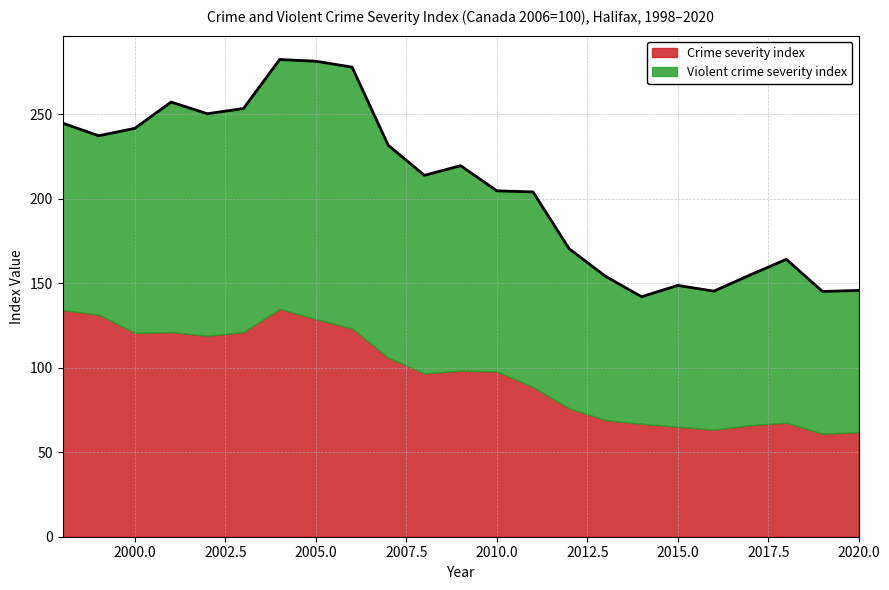

The Crime severity index series shows 121.1 at 2001. True or false?

True